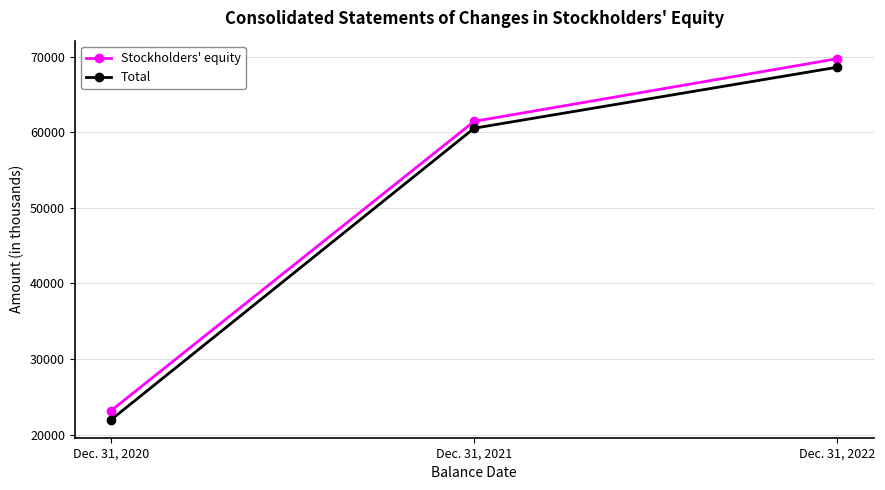

What is the highest value of the Total series?

68590